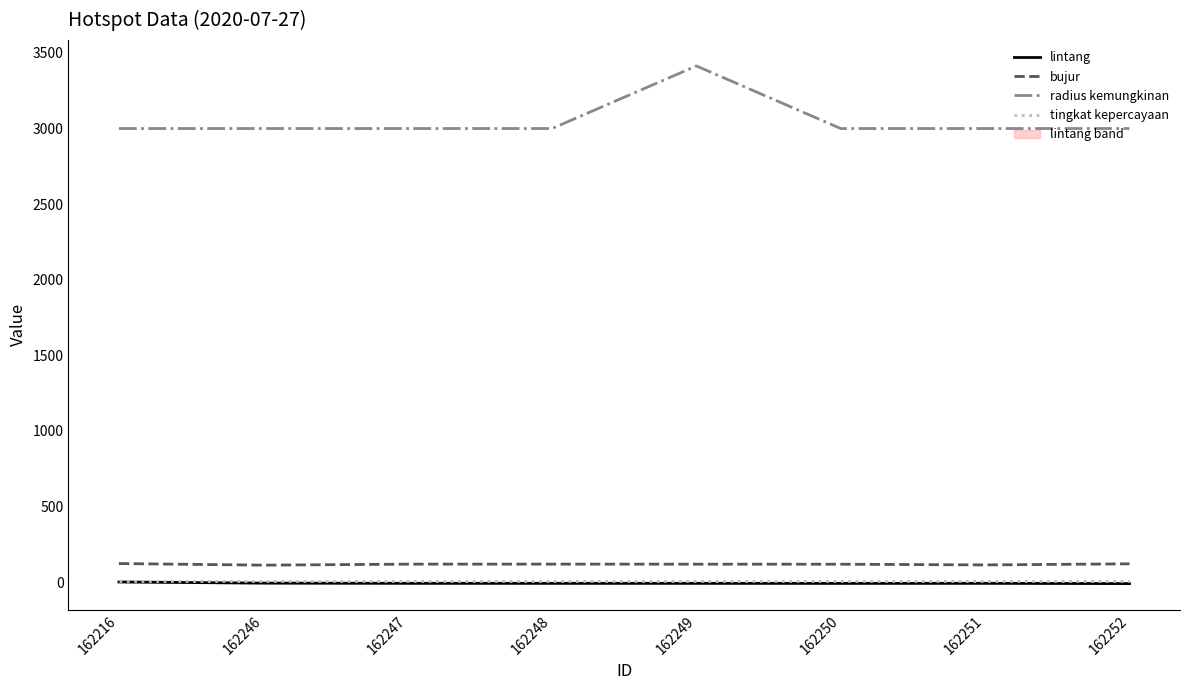

What is the difference between the bujur values at 162248 and 162250?

0.6